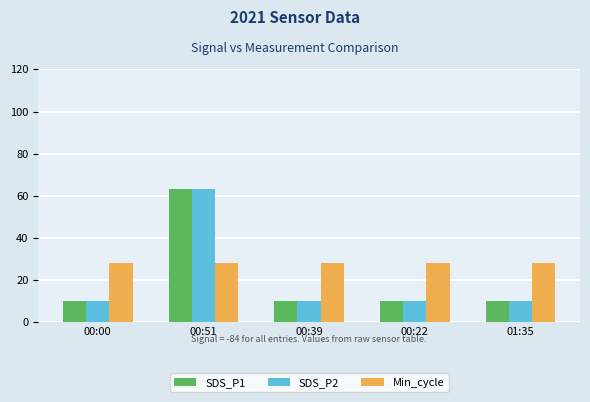

How many bars are there in total?

15